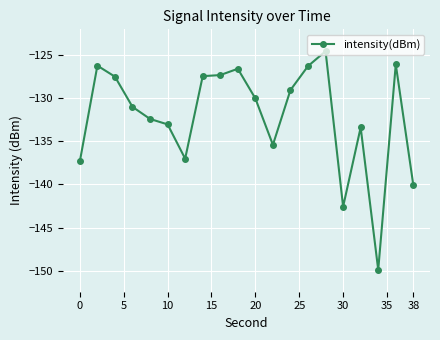

True or false: the data has more than 2 interior local peaks.

True